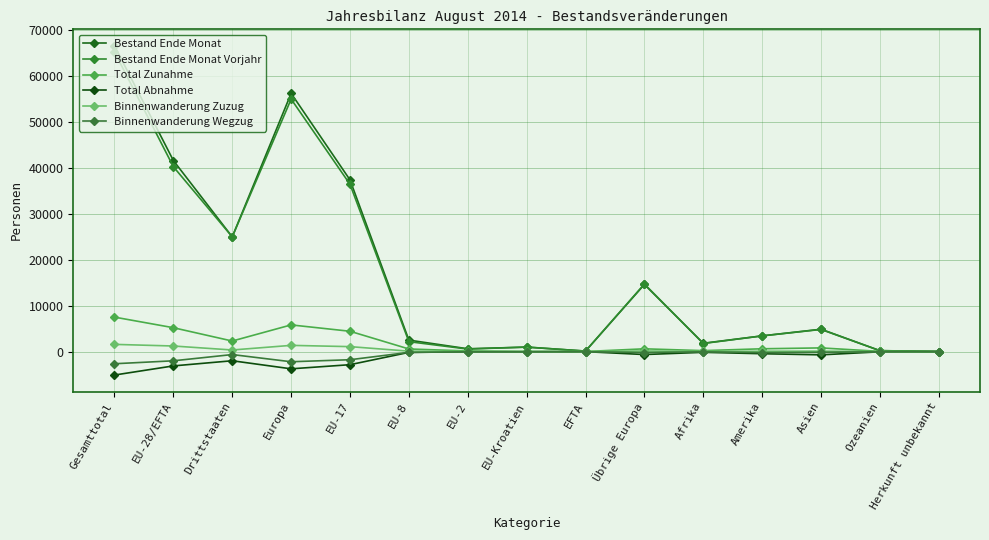

Read the Bestand Ende Monat Vorjahr value at EU-17, to the nearest 10.

36420